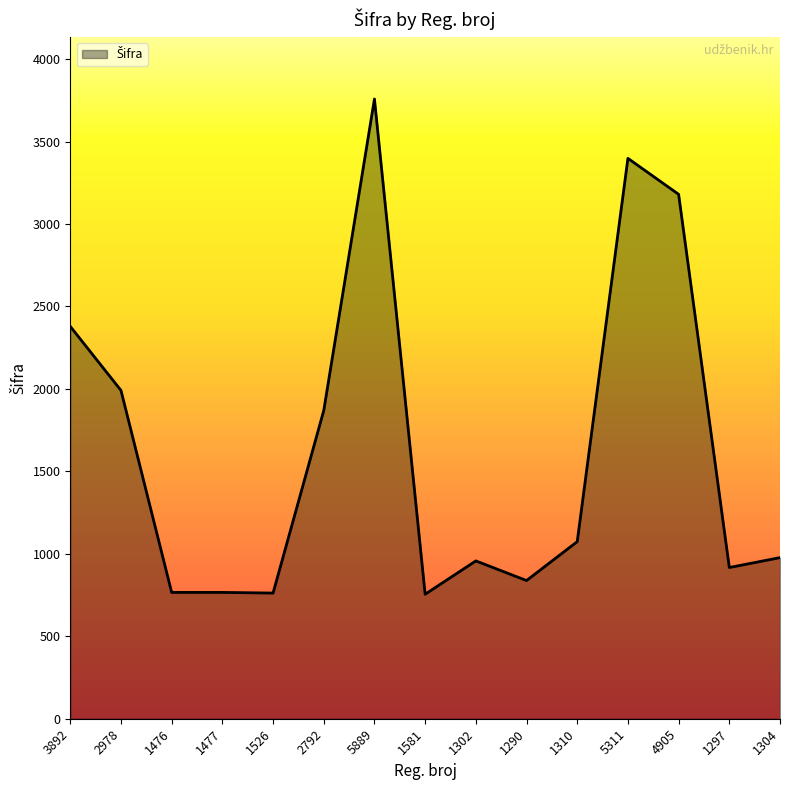

Is it true that the value at 1526 is 762?

True